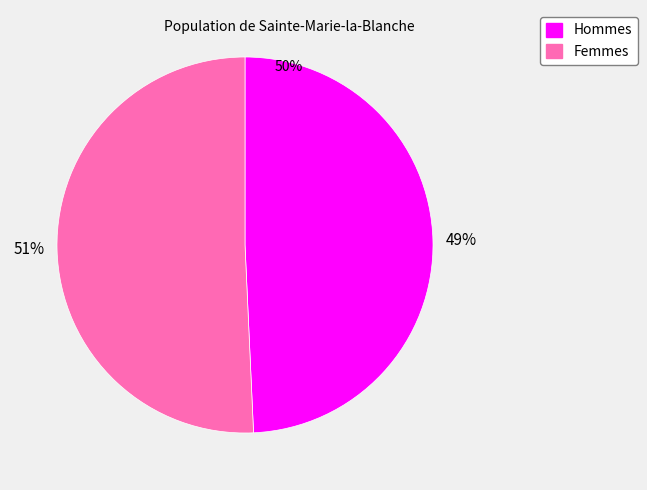

What is the smallest slice in the pie chart?

Hommes